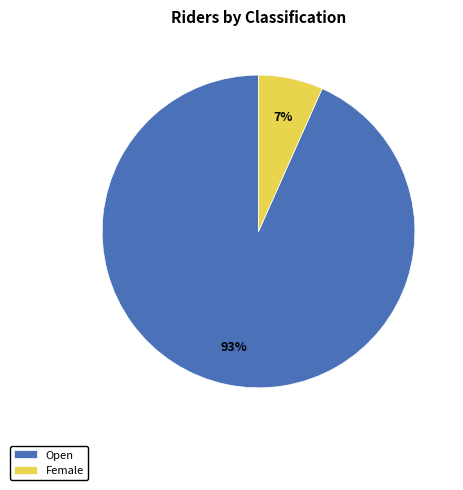

True or false: Open accounts for 93% of the total.

True